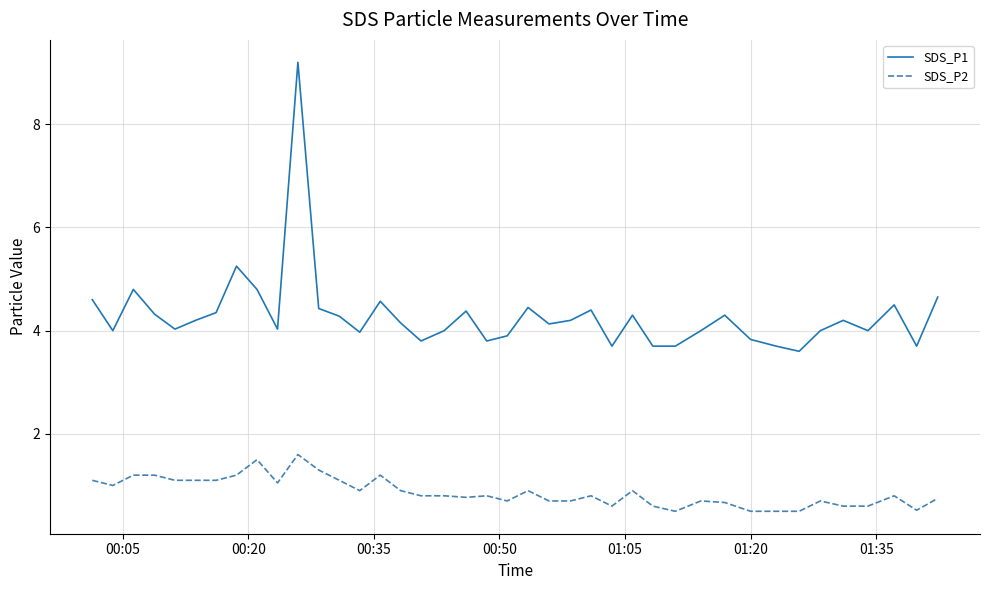

Which series has the widest spread of values?

SDS_P1